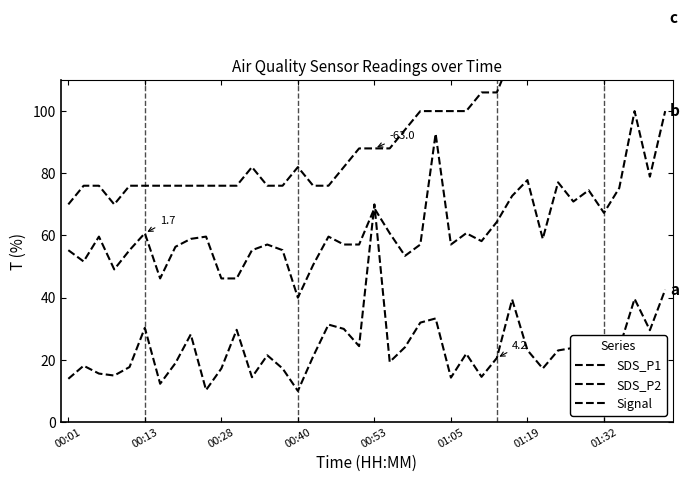

At 01:19, list the series in order from smallest to largest.

SDS_P1, SDS_P2, Signal